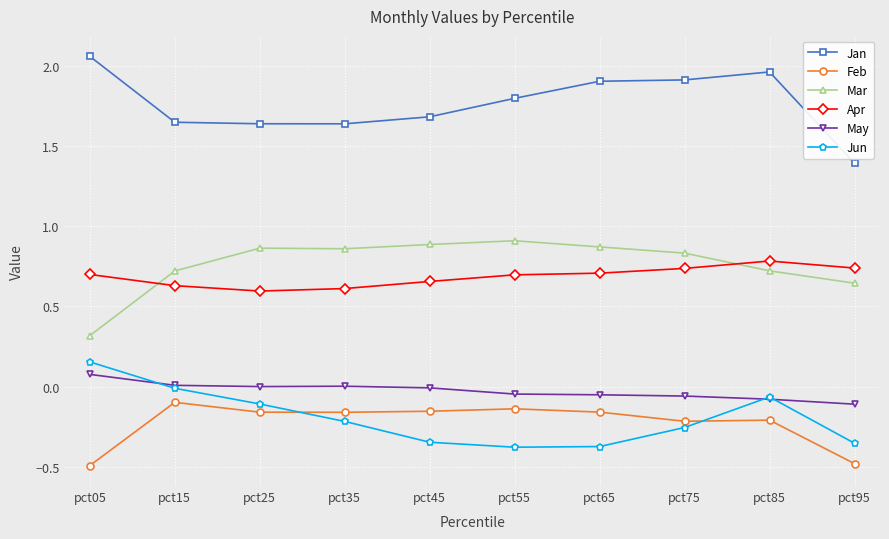

Which series ends up on top after the final intersection of Jun and May?

May